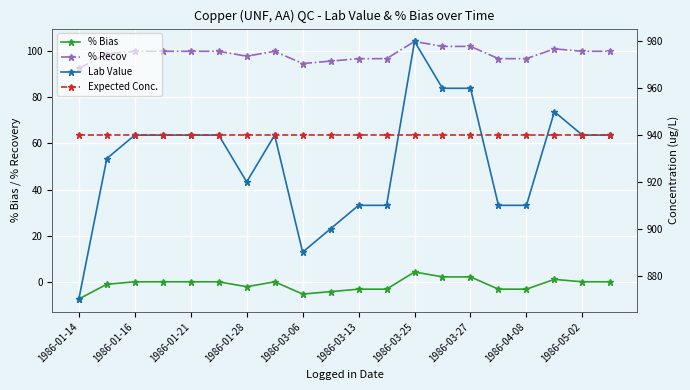

True or false: % Bias has more than 0 interior local peaks.

True